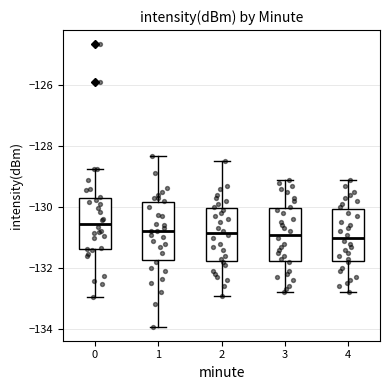

Which box has the highest median line?

0